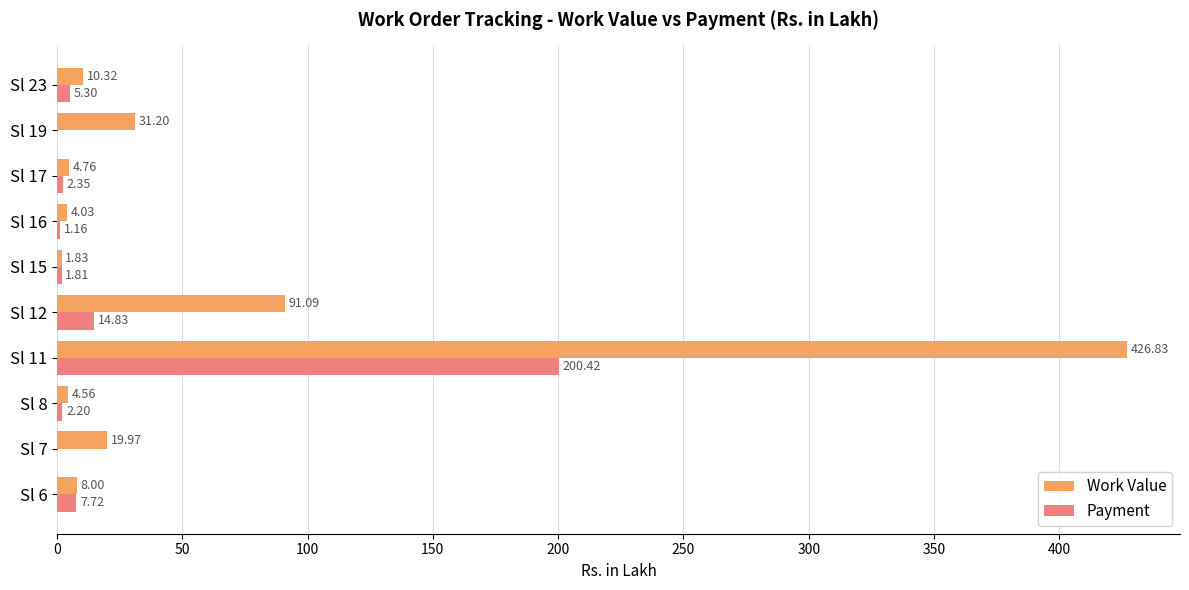

What is the sum of the Payment values at Sl 7 and Sl 6?

7.7